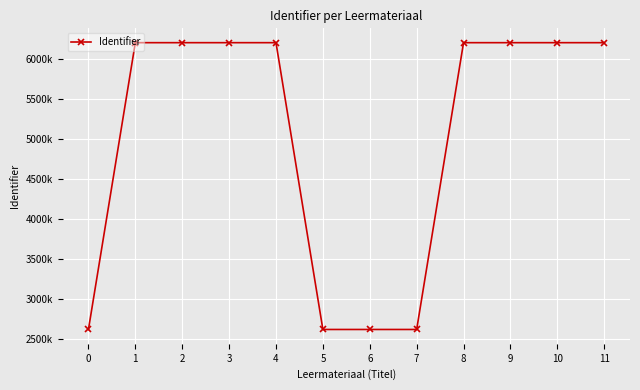

Between 3 and 9, which is larger?

9